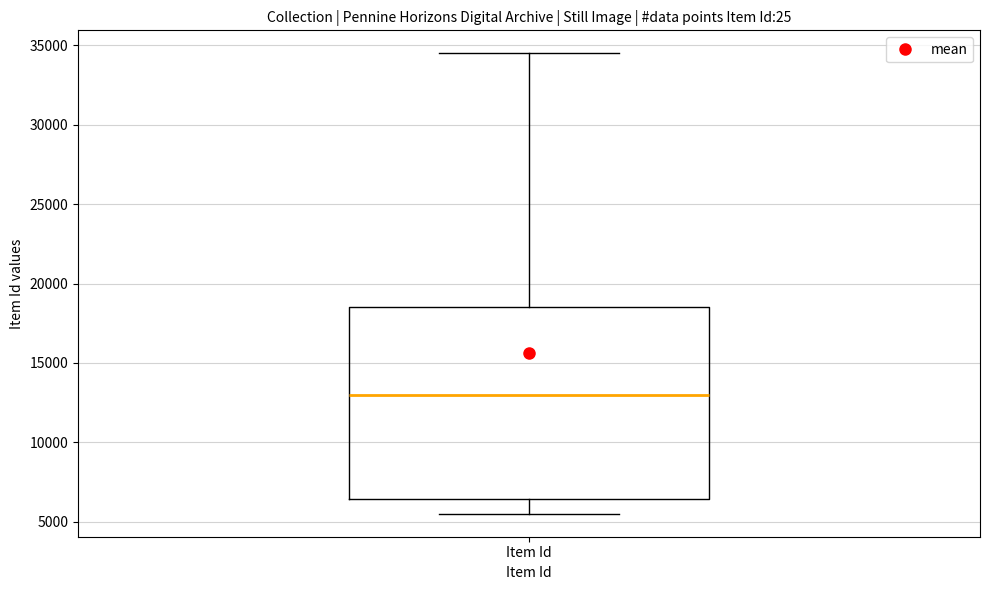

Read this box plot against the y-axis: the position of the median line, the range covered by the box, and the ends of both whiskers. The values are not printed on the chart, so give them approximately, as read against the axis.

median 13000, box 6500 to 18500, whiskers 5500 to 34500